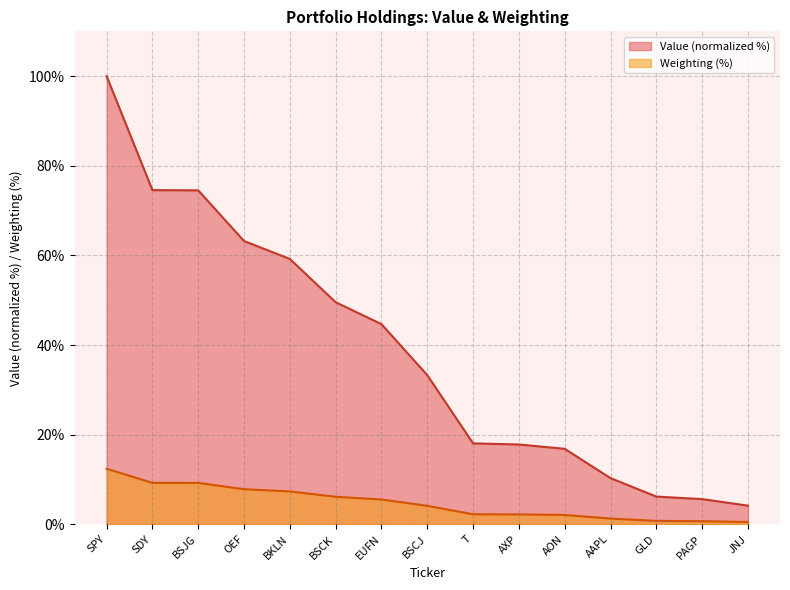

True or false: Value and Weighting intersect in this chart.

False